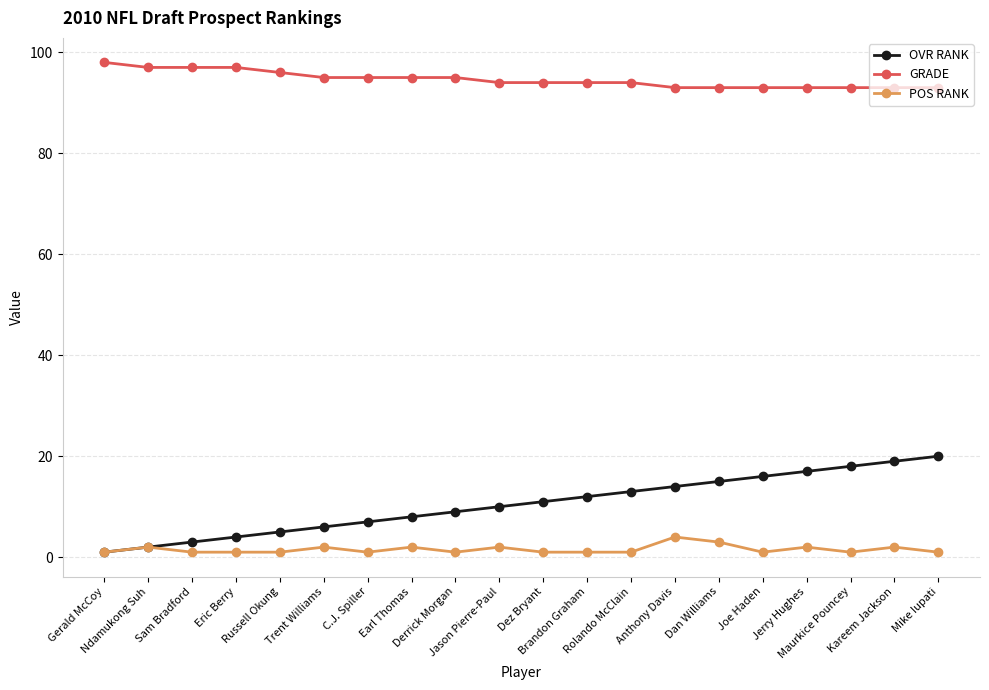

Reading left to right, transcribe all the data shown in this chart.

OVR RANK: Gerald McCoy=1	Ndamukong Suh=2	Sam Bradford=3	Eric Berry=4	Russell Okung=5	Trent Williams=6	C.J. Spiller=7	Earl Thomas=8	Derrick Morgan=9	Jason Pierre-Paul=10	Dez Bryant=11	Brandon Graham=12	Rolando McClain=13	Anthony Davis=14	Dan Williams=15	Joe Haden=16	Jerry Hughes=17	Maurkice Pouncey=18	Kareem Jackson=19	Mike Iupati=20
GRADE: Gerald McCoy=98	Ndamukong Suh=97	Sam Bradford=97	Eric Berry=97	Russell Okung=96	Trent Williams=95	C.J. Spiller=95	Earl Thomas=95	Derrick Morgan=95	Jason Pierre-Paul=94	Dez Bryant=94	Brandon Graham=94	Rolando McClain=94	Anthony Davis=93	Dan Williams=93	Joe Haden=93	Jerry Hughes=93	Maurkice Pouncey=93	Kareem Jackson=93	Mike Iupati=93
POS RANK: Gerald McCoy=1	Ndamukong Suh=2	Sam Bradford=1	Eric Berry=1	Russell Okung=1	Trent Williams=2	C.J. Spiller=1	Earl Thomas=2	Derrick Morgan=1	Jason Pierre-Paul=2	Dez Bryant=1	Brandon Graham=1	Rolando McClain=1	Anthony Davis=4	Dan Williams=3	Joe Haden=1	Jerry Hughes=2	Maurkice Pouncey=1	Kareem Jackson=2	Mike Iupati=1